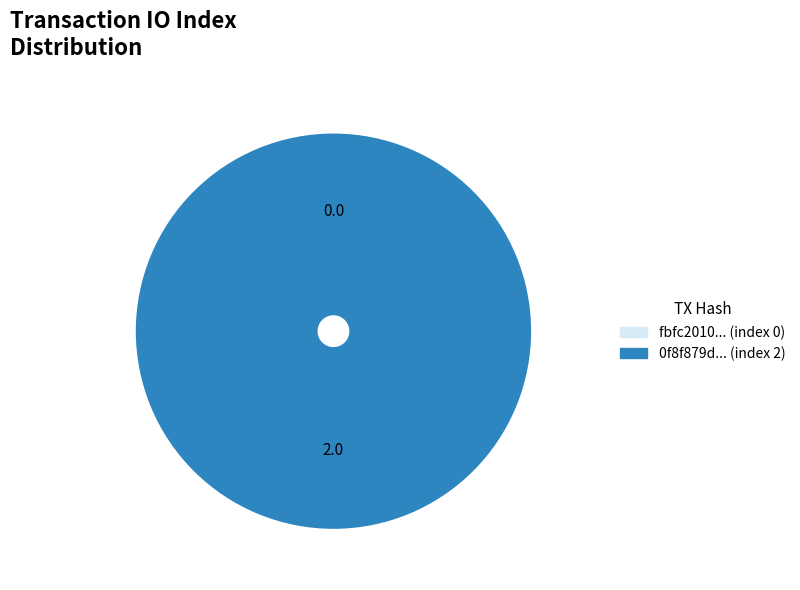

What is the majority slice?

tx_hash_2